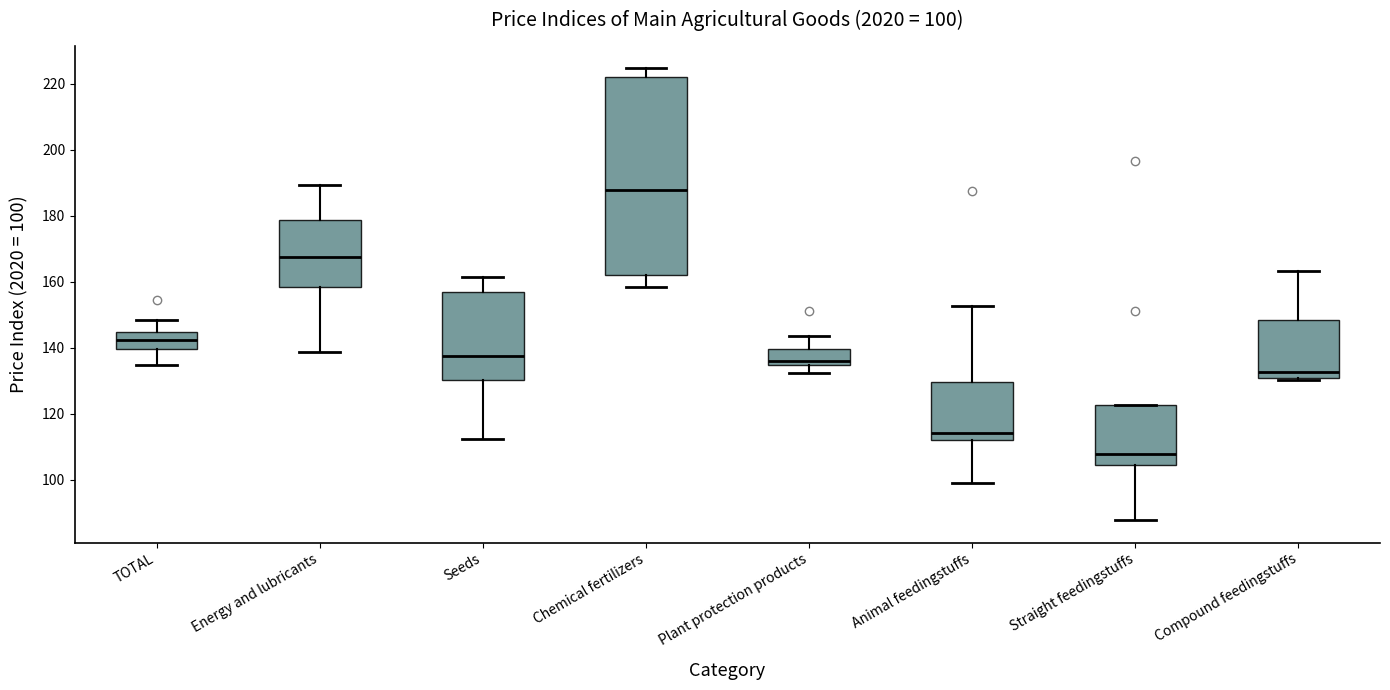

Which box's median line is the lowest?

Straight feedingstuffs